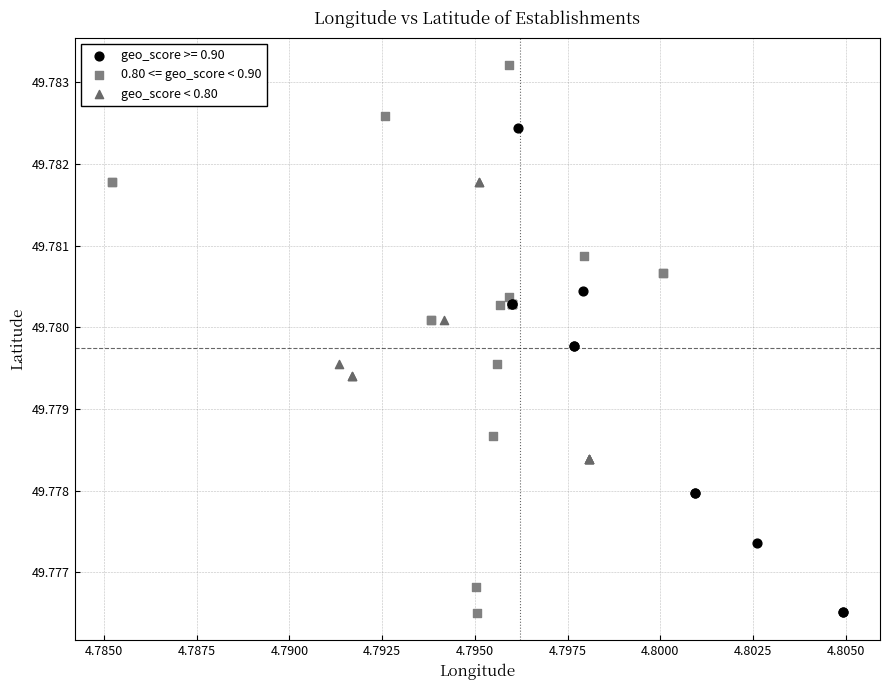

Which series has the largest Y range (max minus min)?

0.80 <= geo_score < 0.90